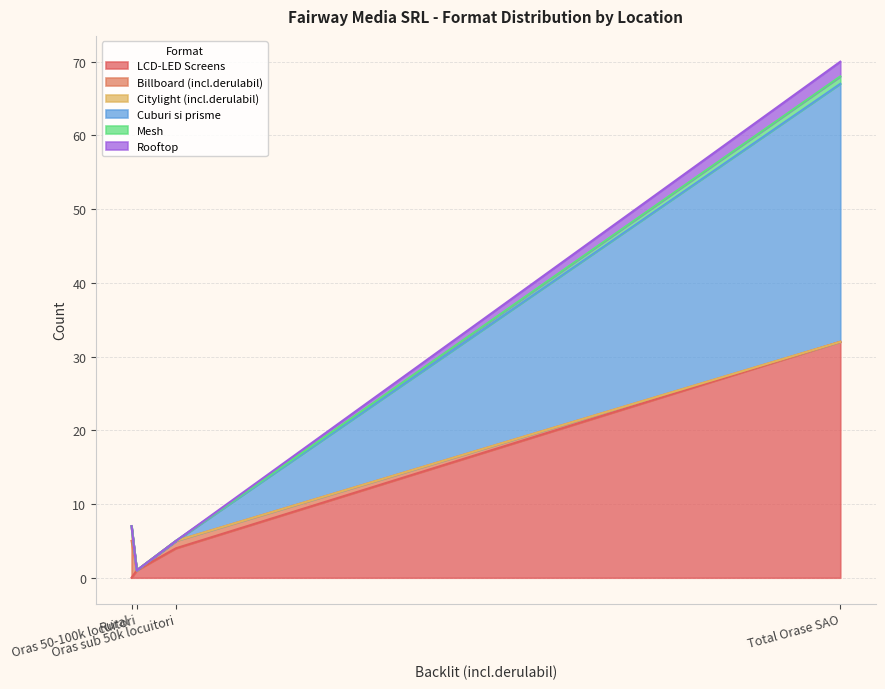

How many intersections are there between LCD-LED Screens and Billboard (incl.derulabil)?

2